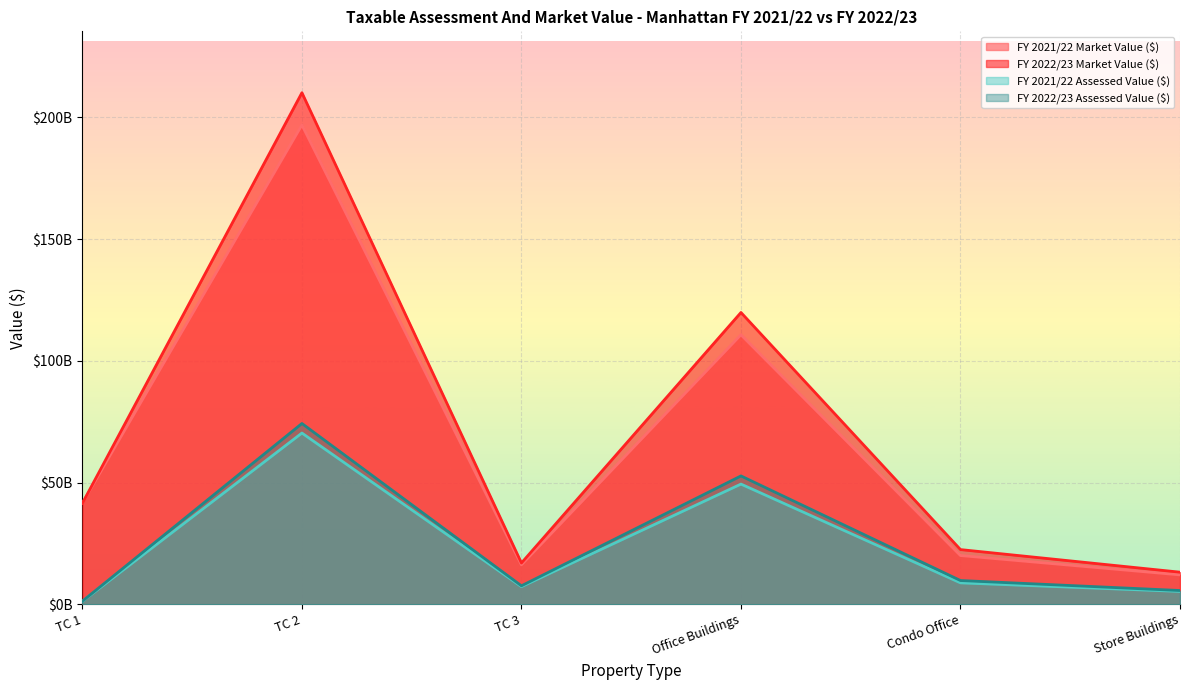

What is the maximum value for FY 2022/23 Assessed Value ($)?

74253757649